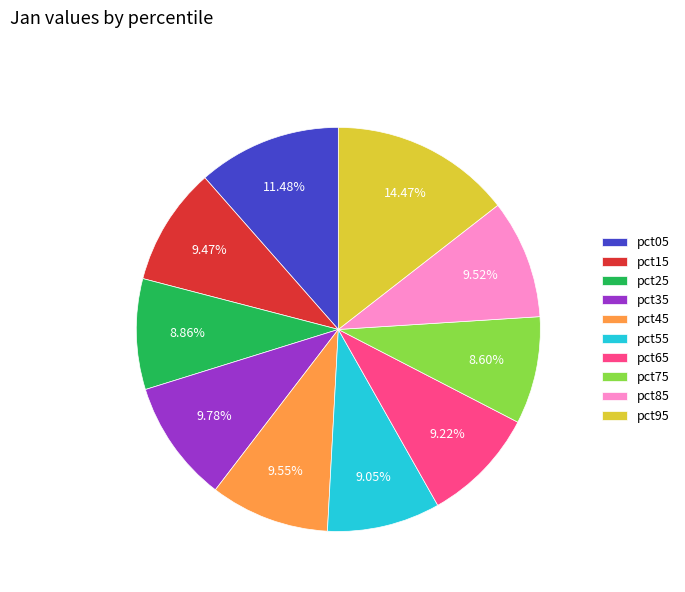

To the nearest percent, what portion does pct35 represent?

10%